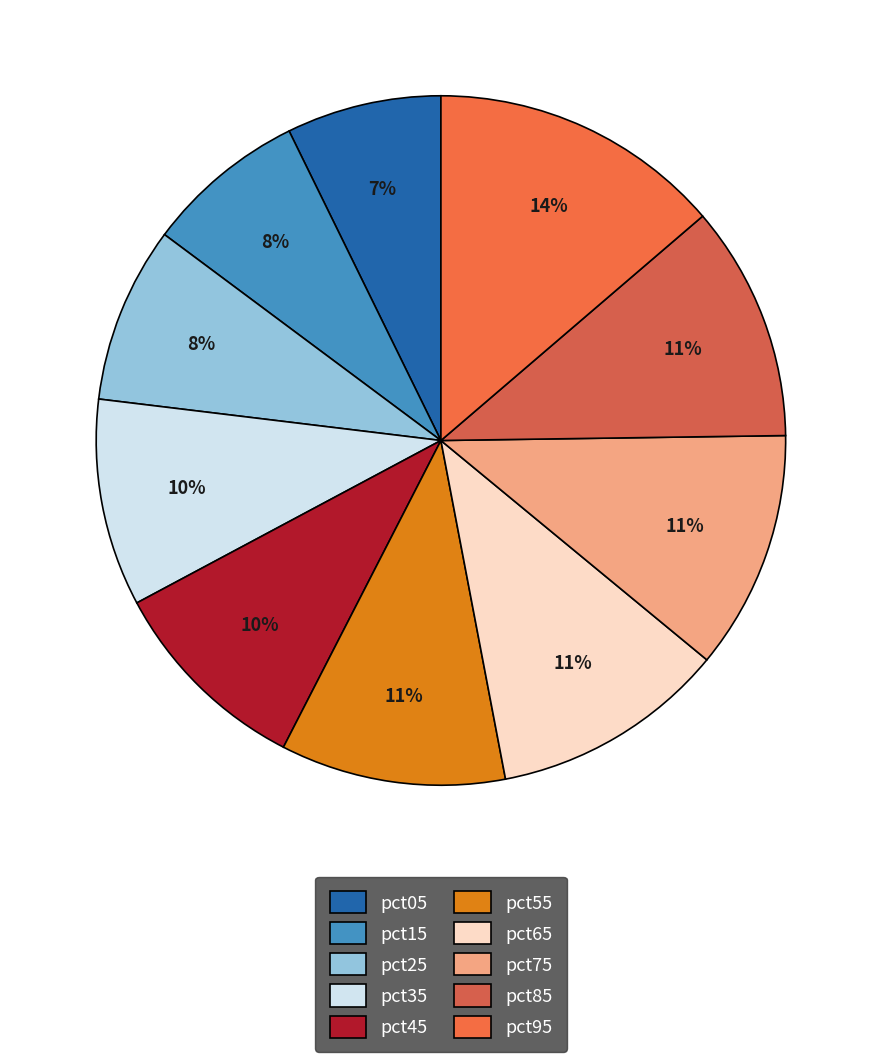

To the nearest percent, what is the average slice percentage?

10%